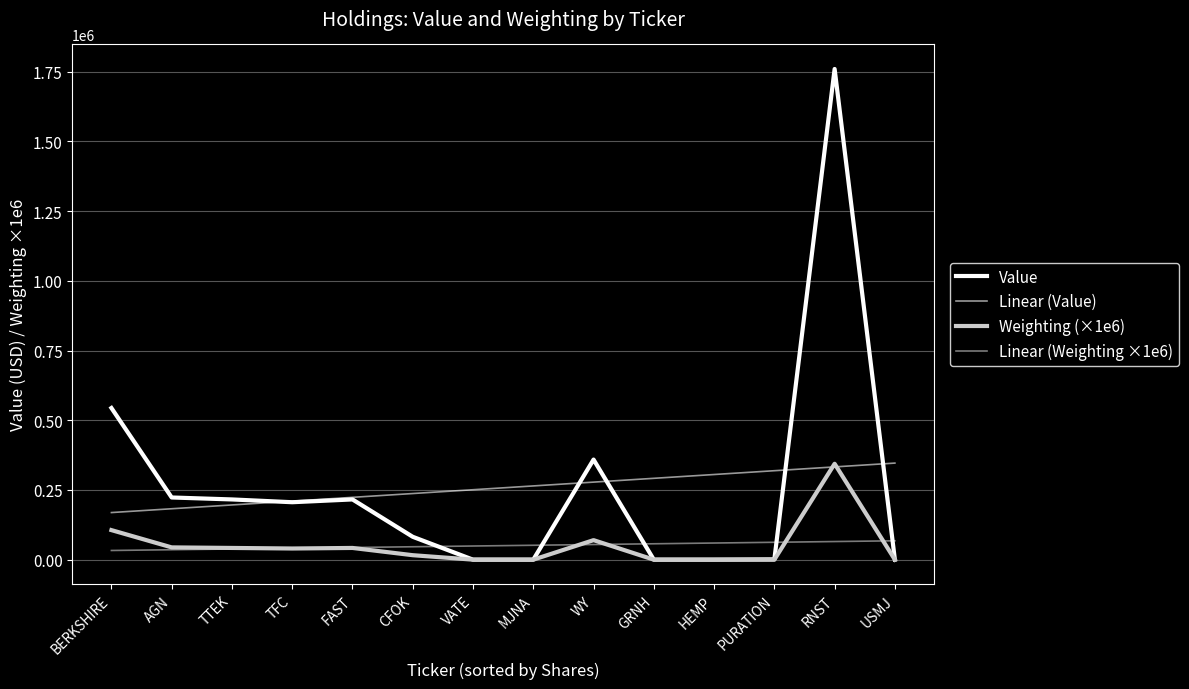

How many lines are shown in the chart?

4